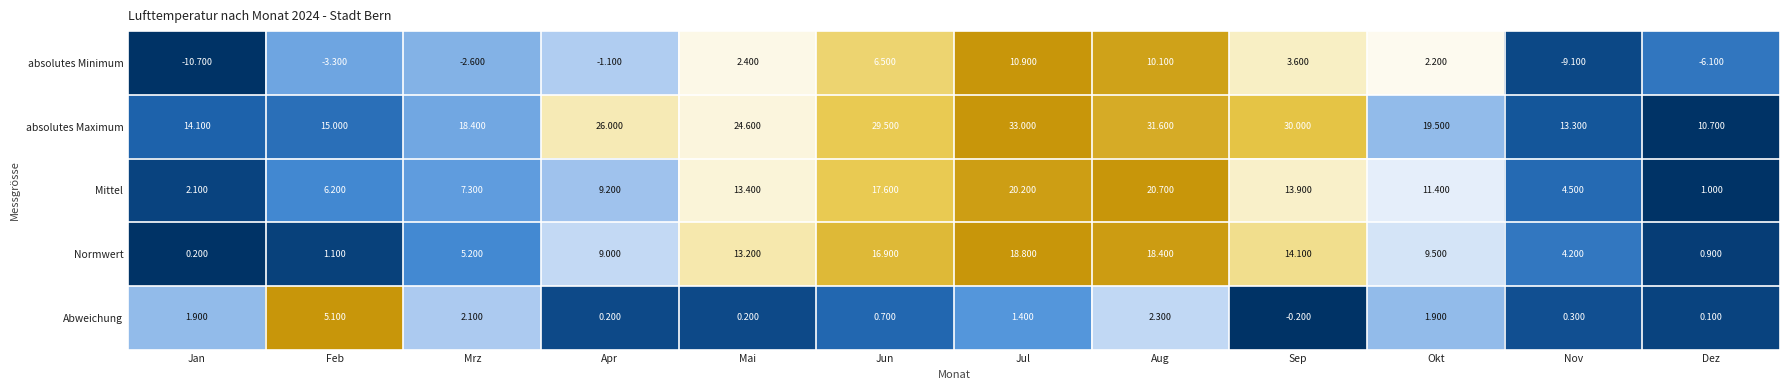

At which category is the sum across all series the highest?

Jul